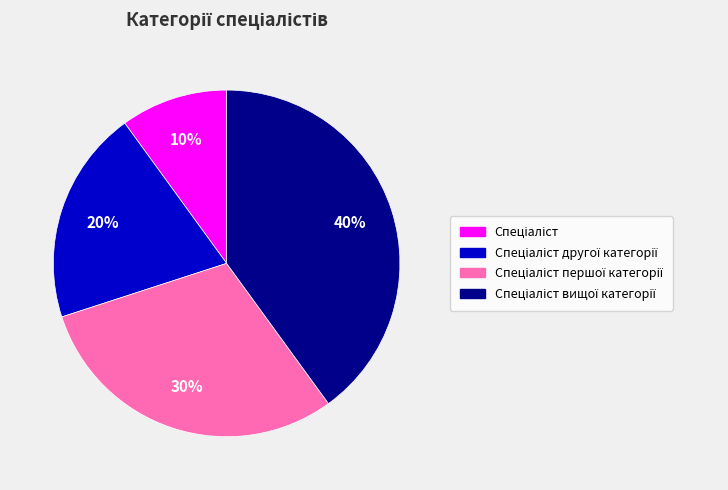

Count the number of slices in the pie.

4